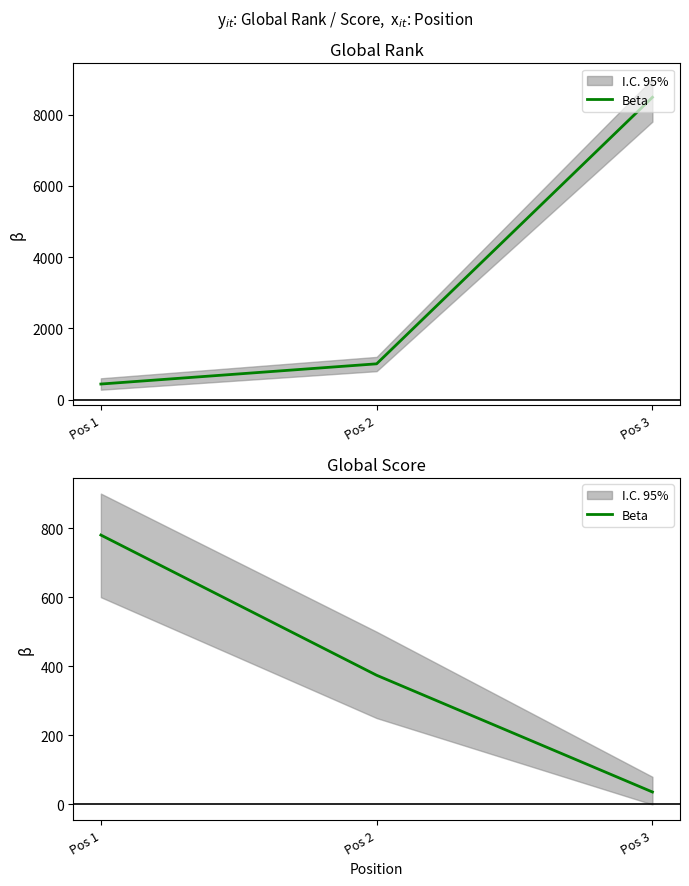

Which label corresponds to the smallest value in the chart?

Pos 3